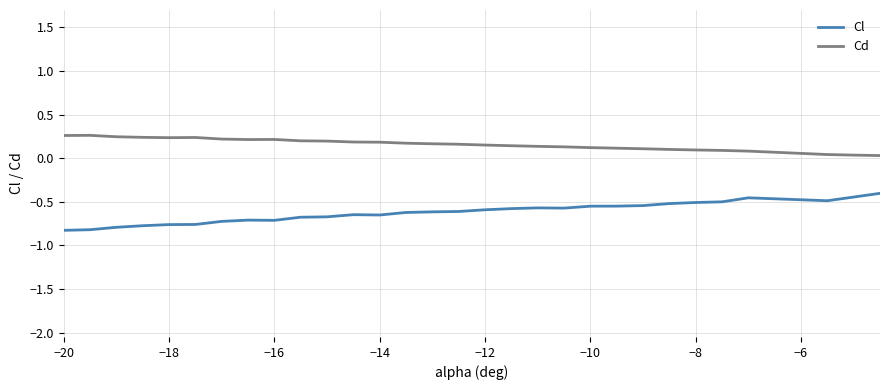

True or false: Cd and Cl intersect in this chart.

False